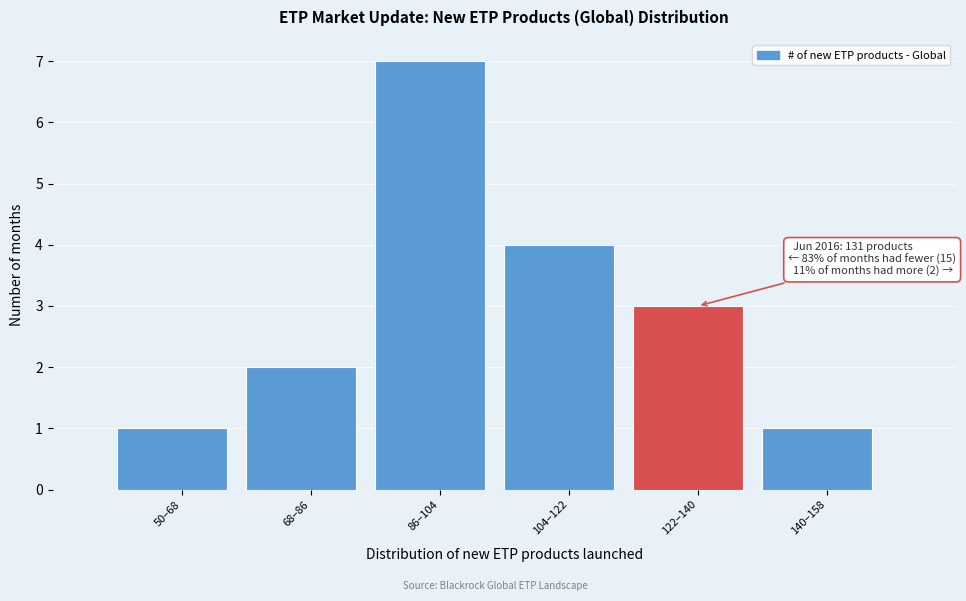

Reading left to right, what are all the values shown in this chart?

50–68=1	68–86=2	86–104=7	104–122=4	122–140=3	140–158=1